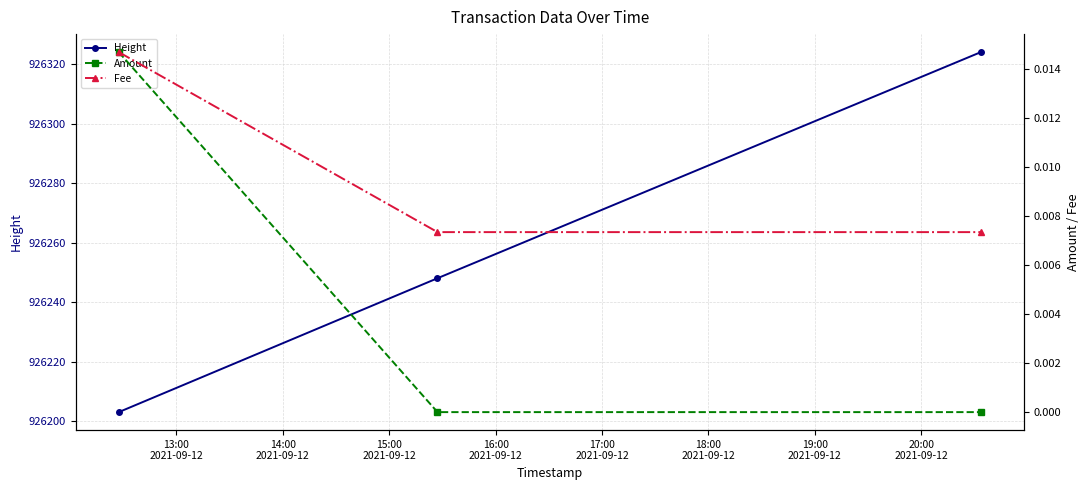

What is the lowest value of the Height series?

926203